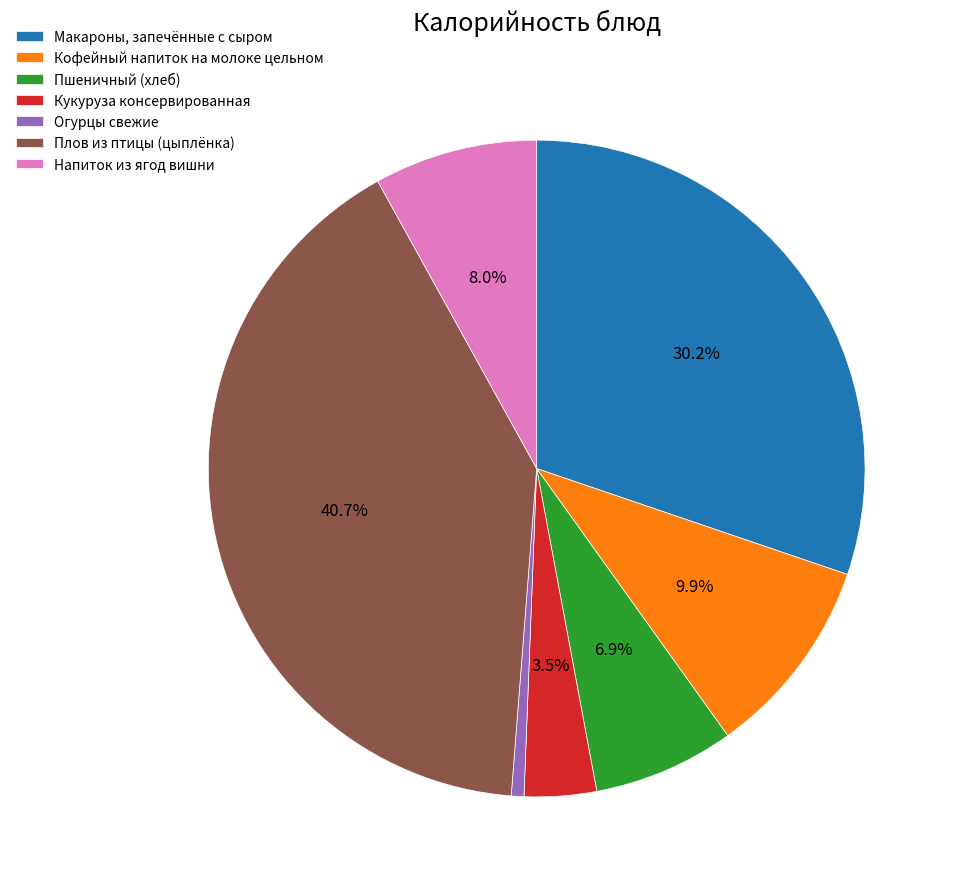

Between Плов из птицы (цыплёнка) and Кукуруза консервированная, which is larger?

Плов из птицы (цыплёнка)